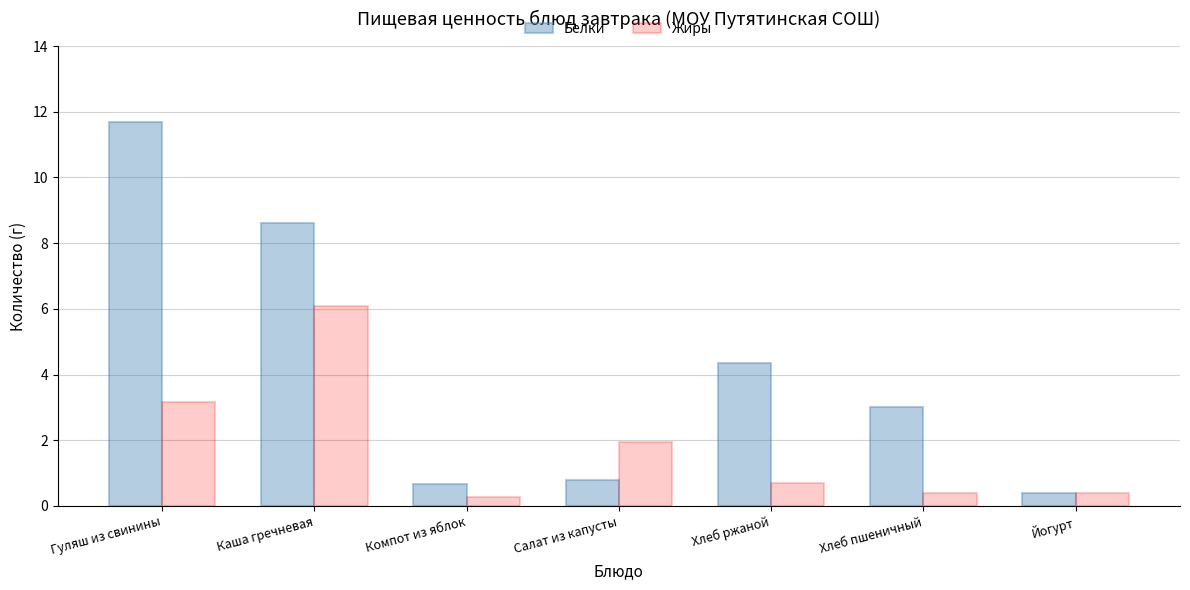

How many data points in Белки are less than 3?

3